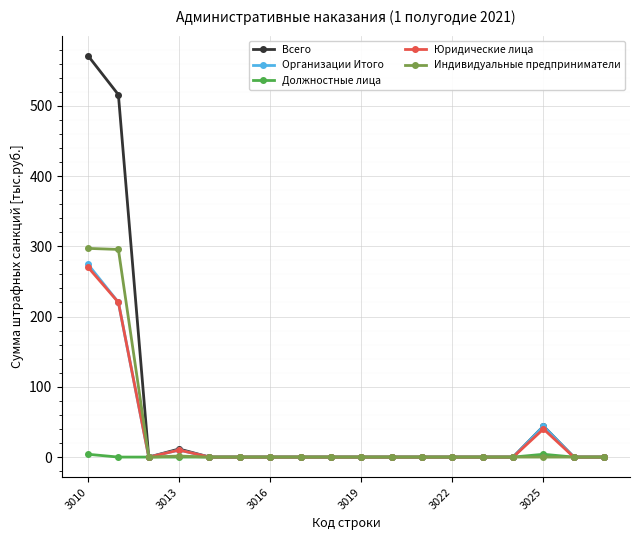

What is the average value of the Должностные лица series?

0.4